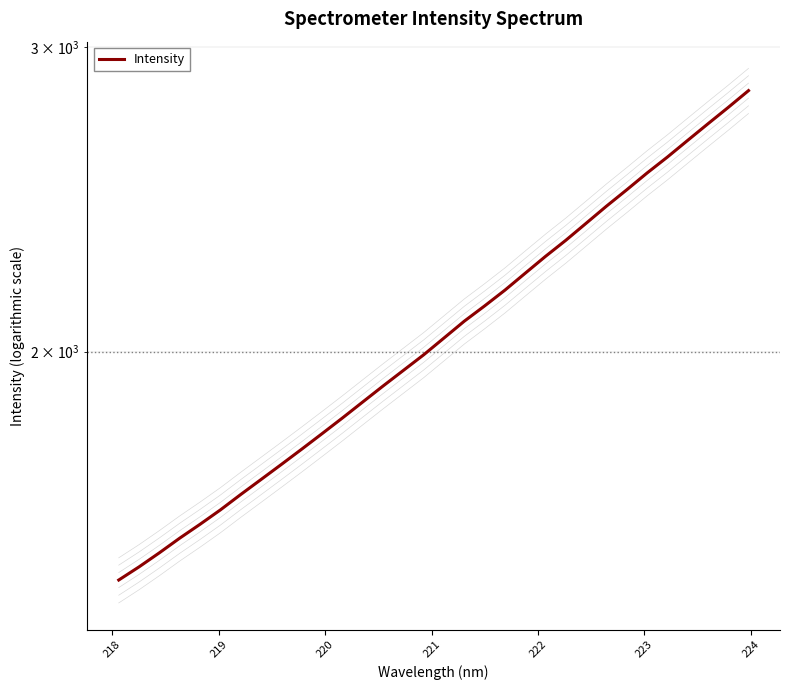

True or false: there are more than 2 points higher than both neighbors.

False